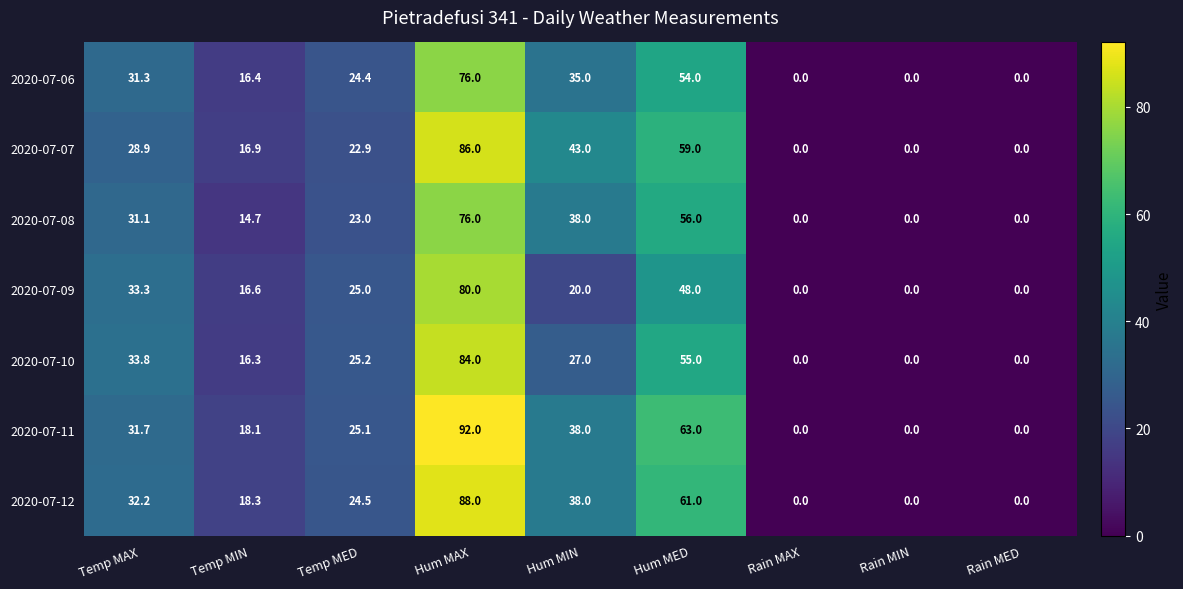

What is the spread (max minus min) of values at Temp MED?

2.3